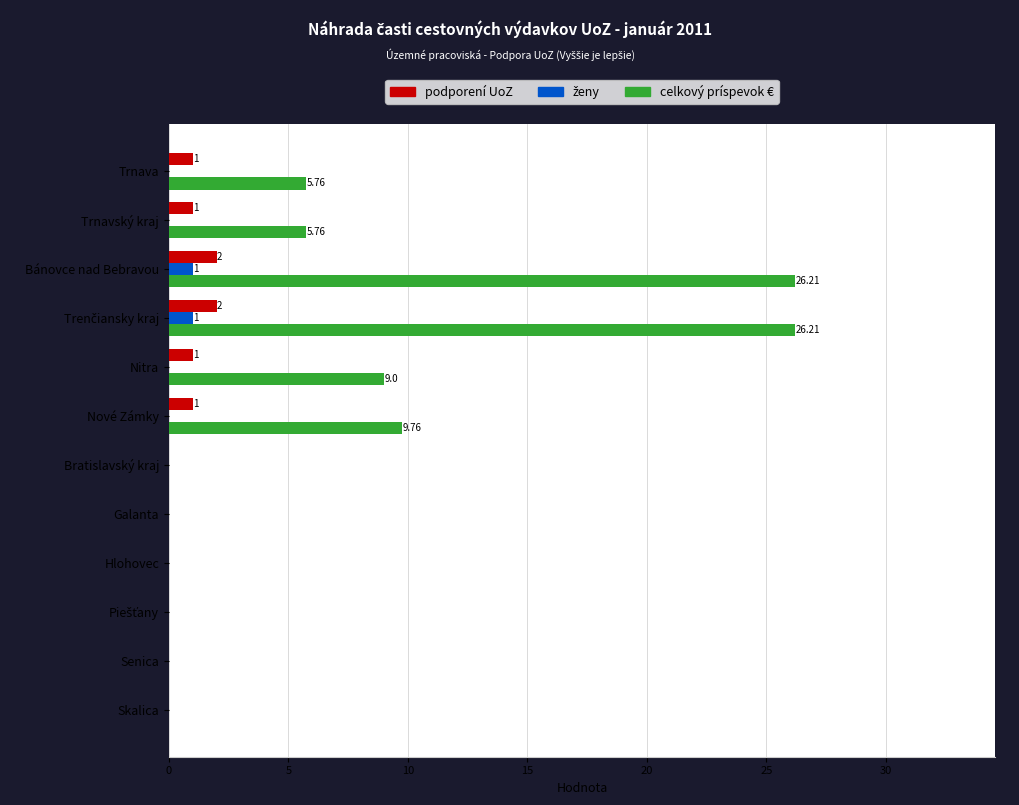

Is the value of celkový príspevok € at Bratislavský kraj greater than the value of podporení UoZ at Bánovce nad Bebravou?

No